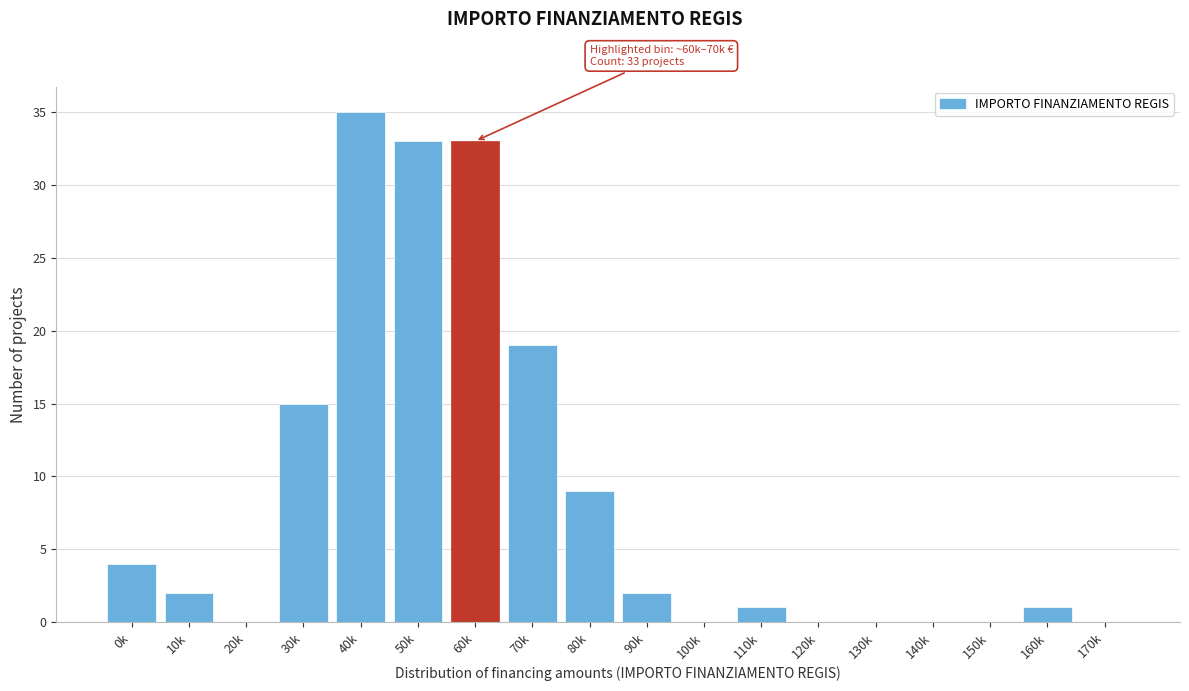

Reading left to right, list all the values displayed in this chart.

0k=4	10k=2	20k=0	30k=15	40k=35	50k=33	60k=33	70k=19	80k=9	90k=2	100k=0	110k=1	120k=0	130k=0	140k=0	150k=0	160k=1	170k=0